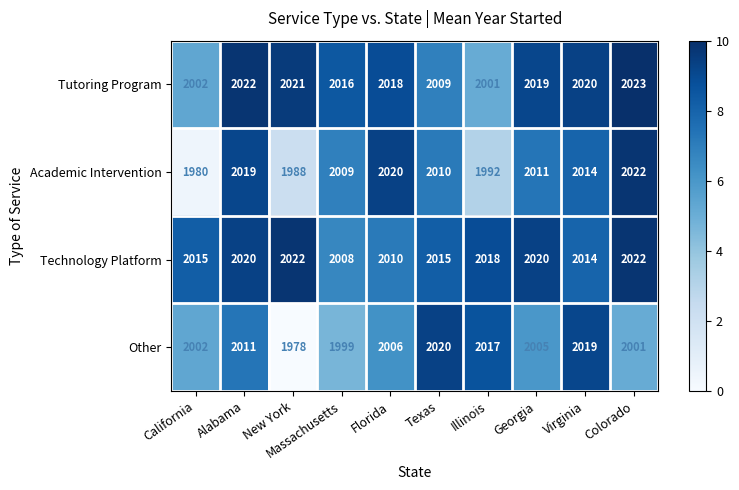

Which category has the lowest value across all series?

New York